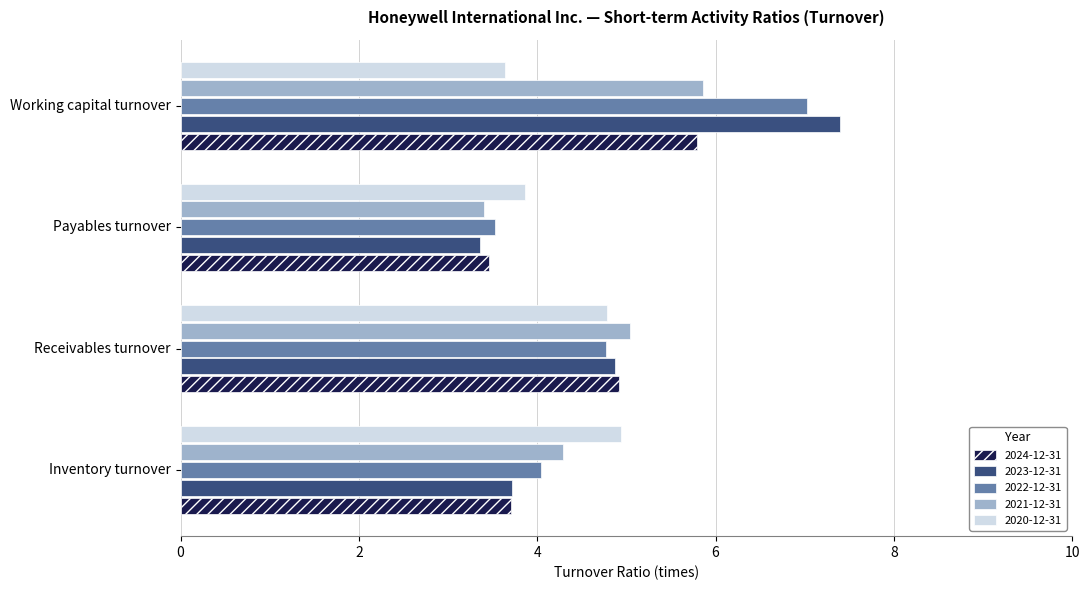

The value of 2023-12-31 at Payables turnover is 3.4. True or false?

True